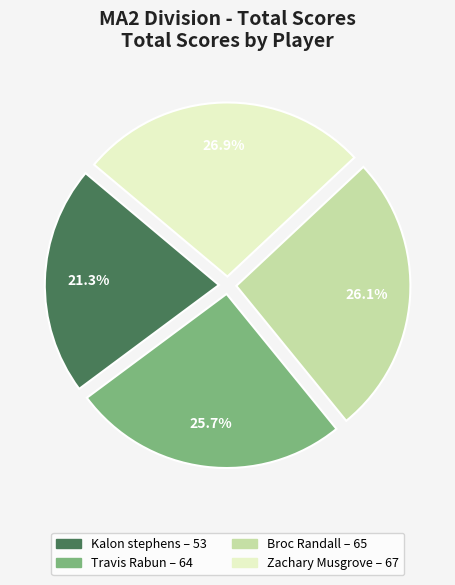

Which slice is the smallest?

Kalon stephens